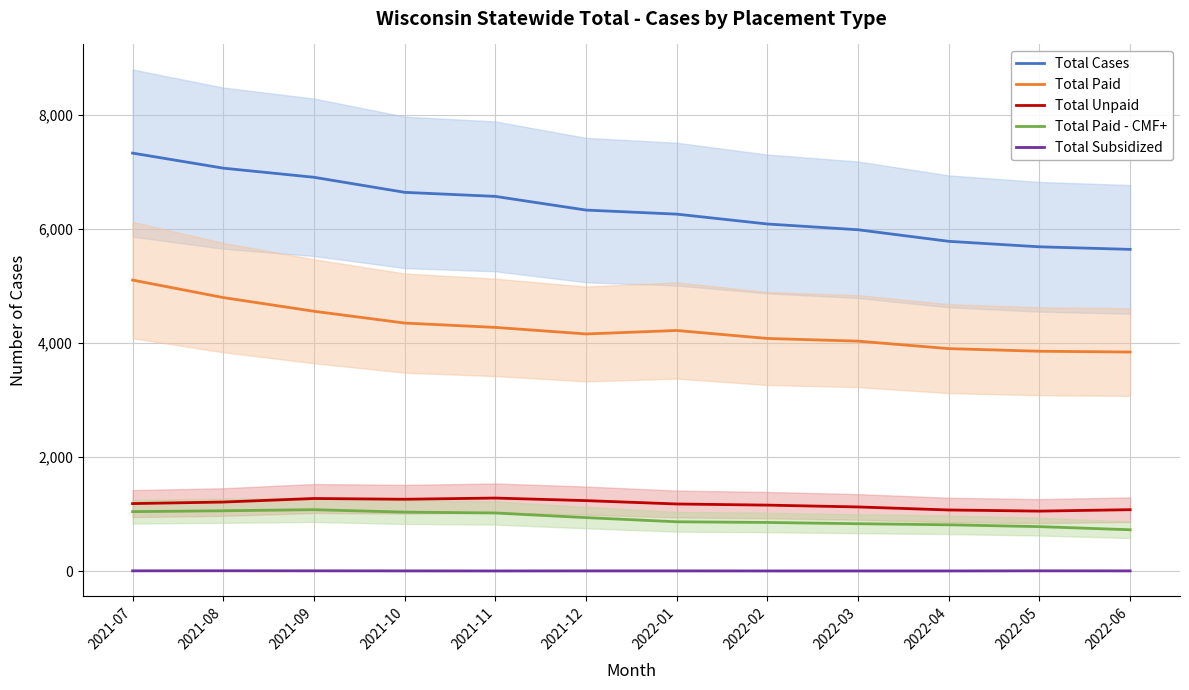

True or false: Total Cases and Total Paid - CMF+ intersect in this chart.

False